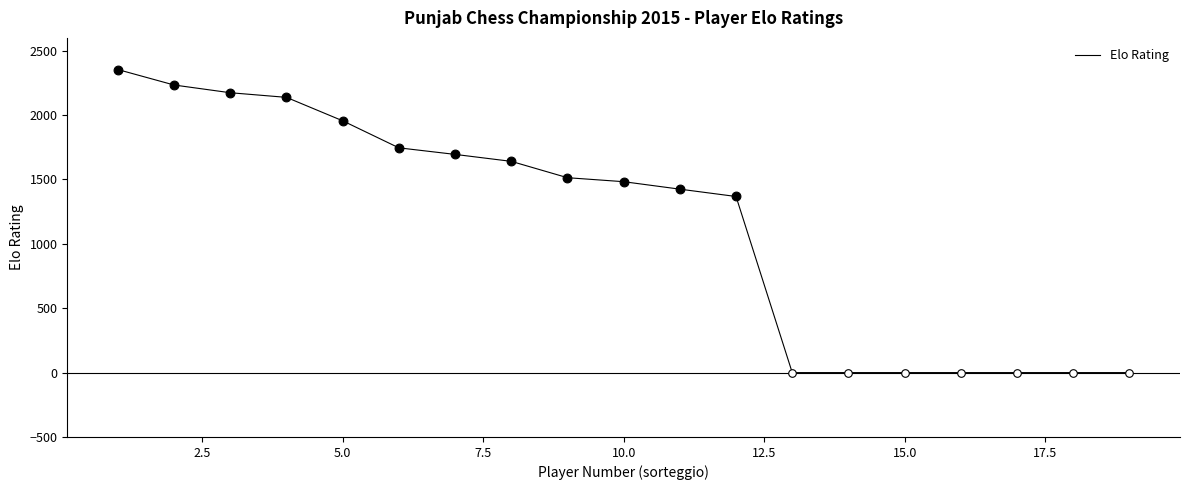

What is the greatest value displayed?

2354